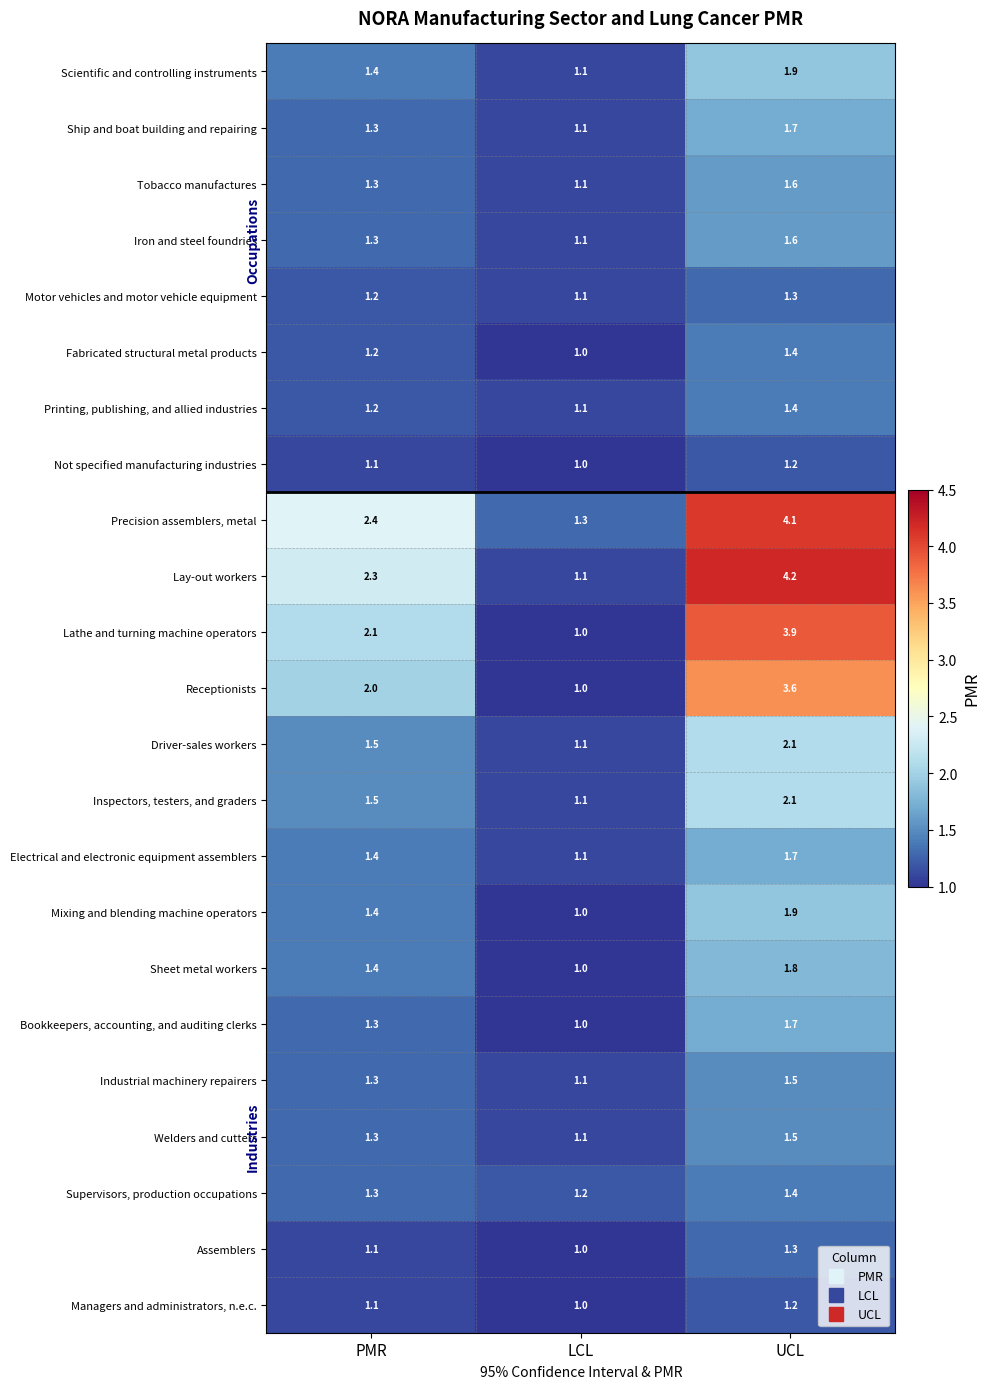

What is the sum of all Precision assemblers, metal values?

7.8